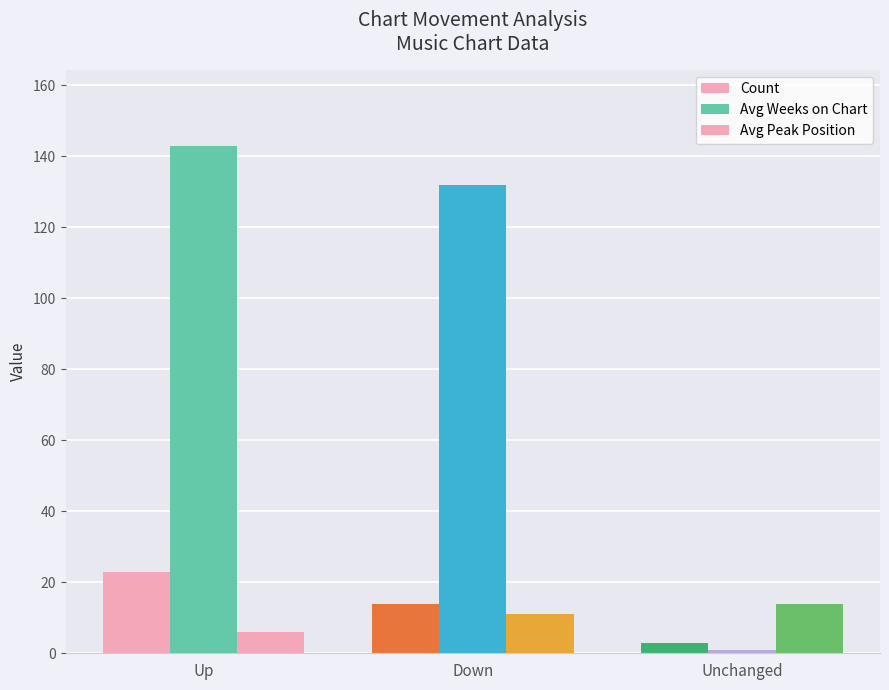

How many values in the Avg Weeks on Chart series are below 132?

1